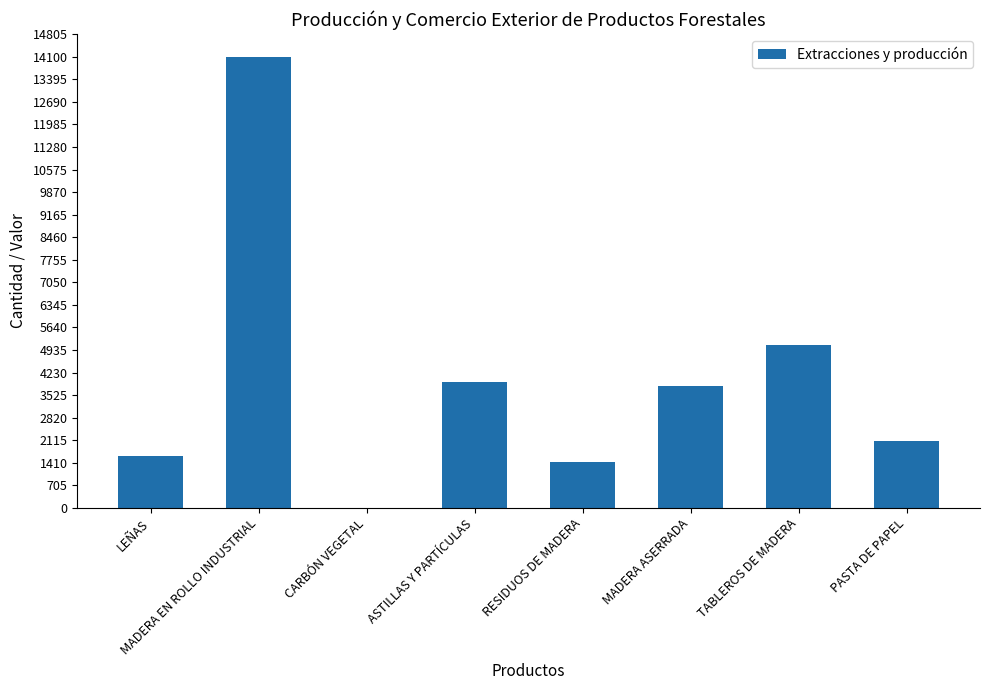

What is the sum of all values?

32030